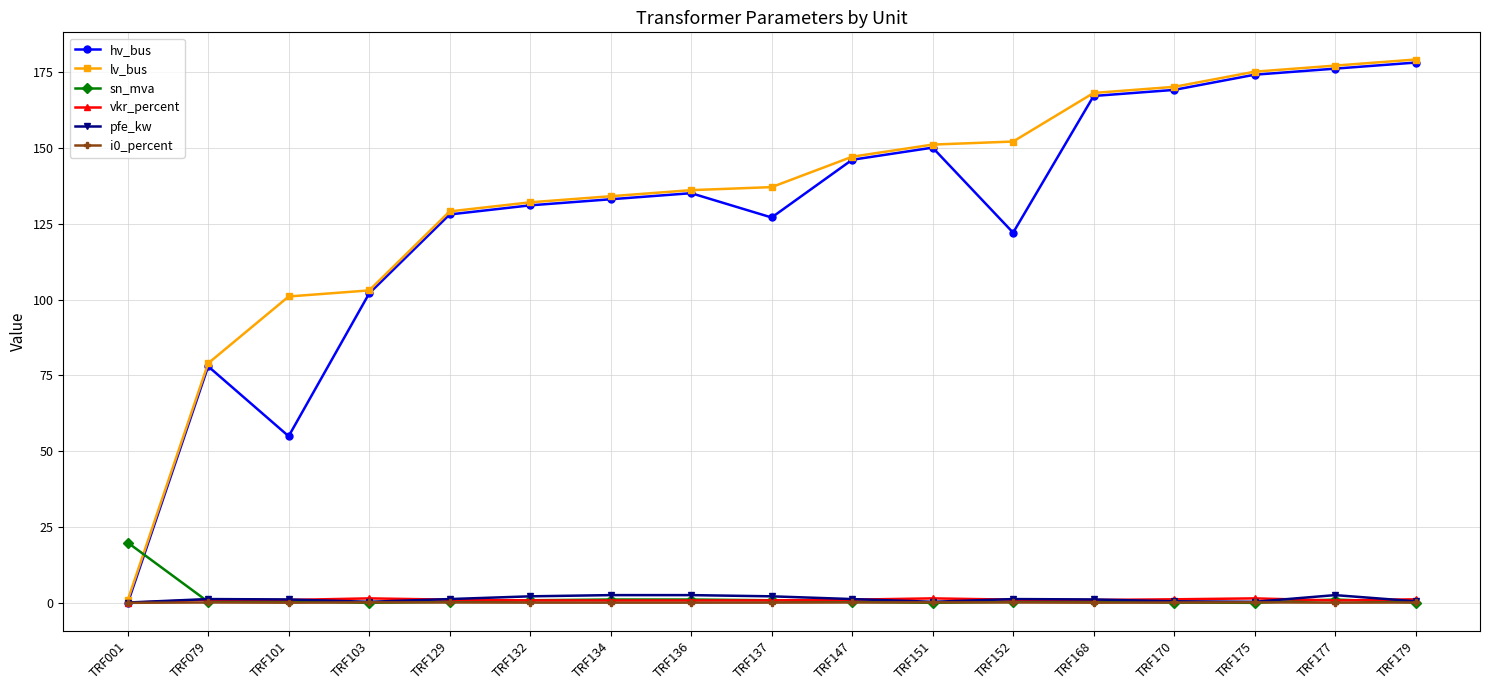

Count the pfe_kw values in the range 0 to 2.

12